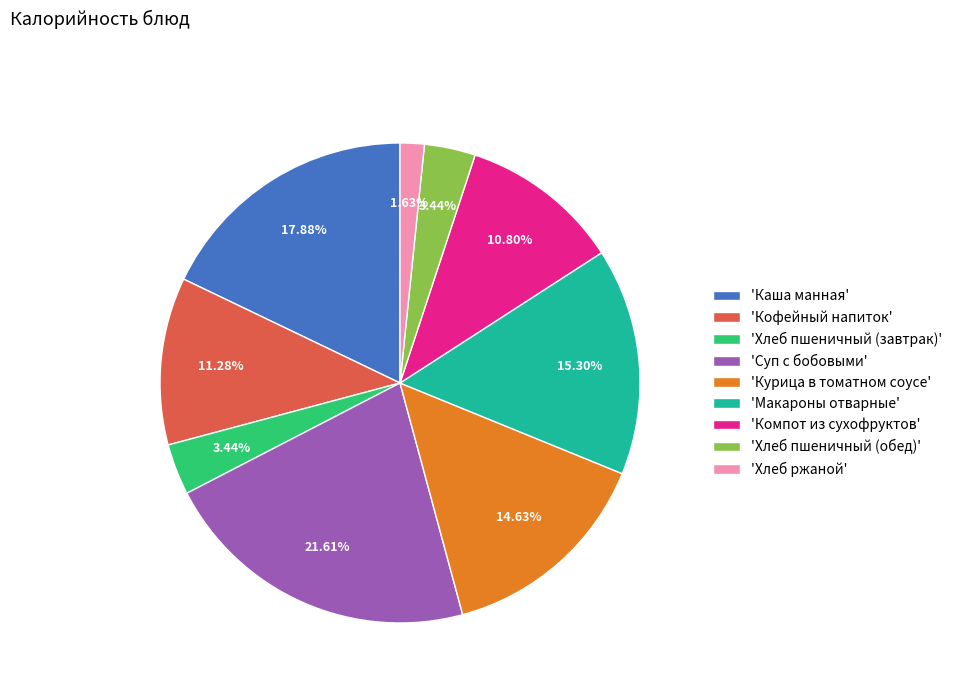

What is the smallest slice in the pie chart?

'Хлеб ржаной'